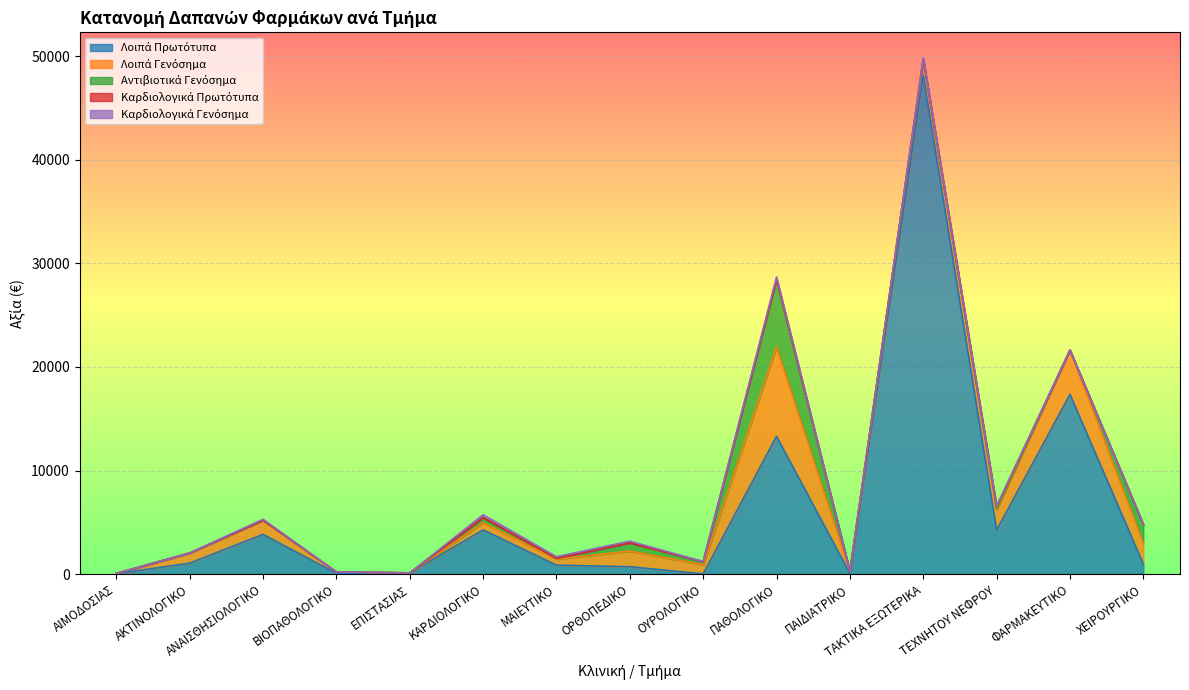

What is the sum of all Λοιπά Γενόσημα values?

24736.3